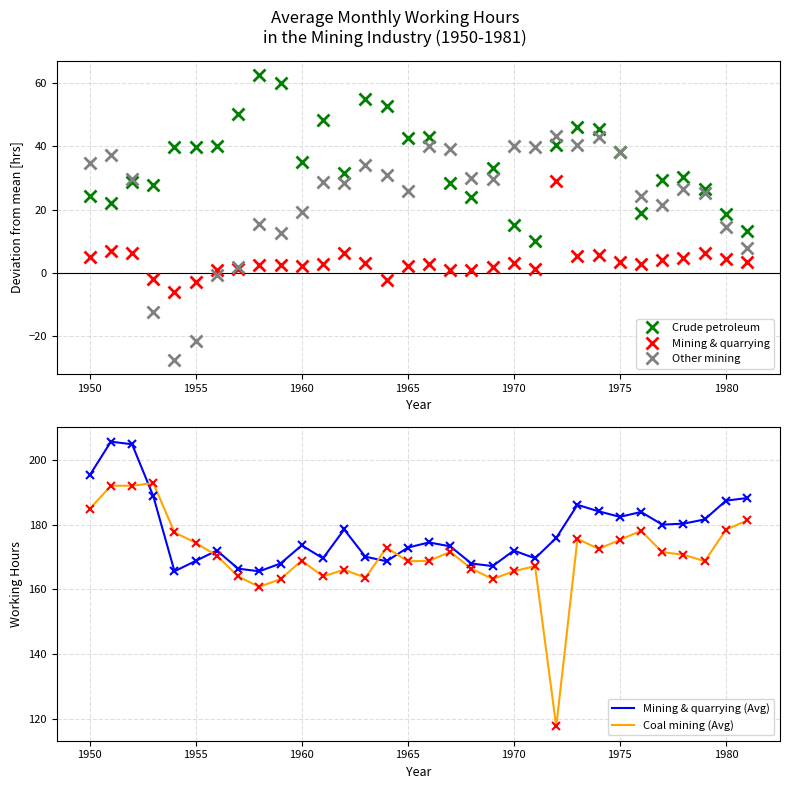

True or false: Mining & quarrying (Avg) and Mining & quarrying cross at least once.

False